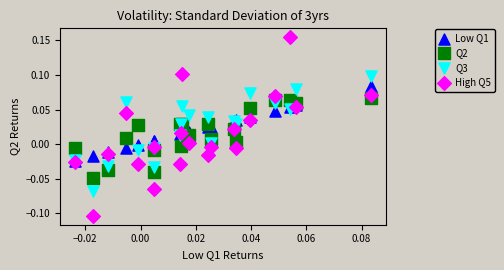

Which series contains the lowest Y value?

High Q5